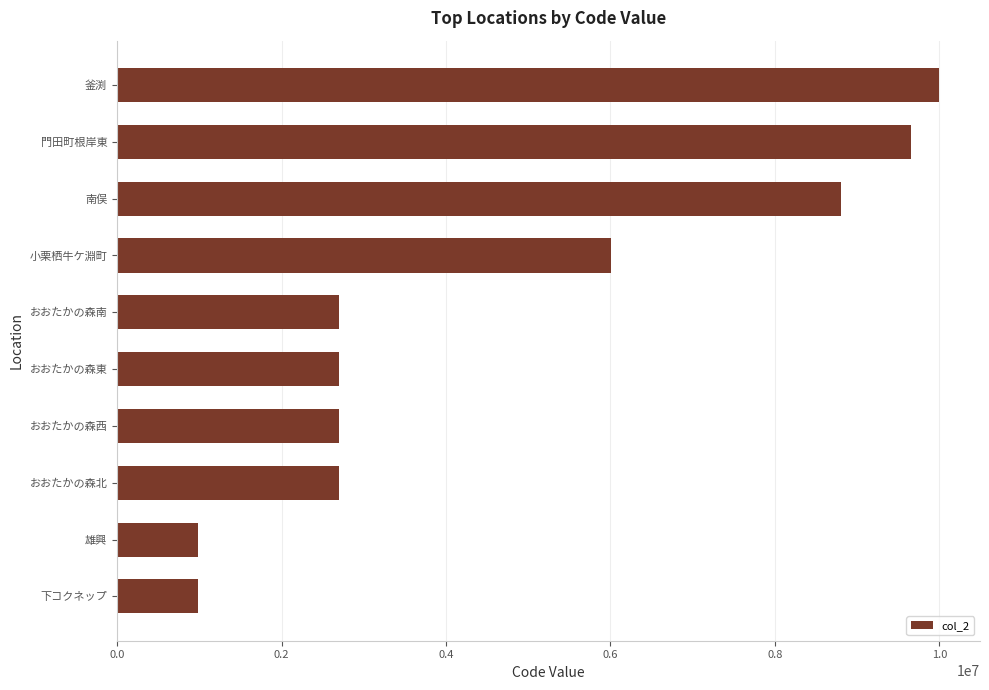

Are the bars grouped side by side (vs. stacked)?

No